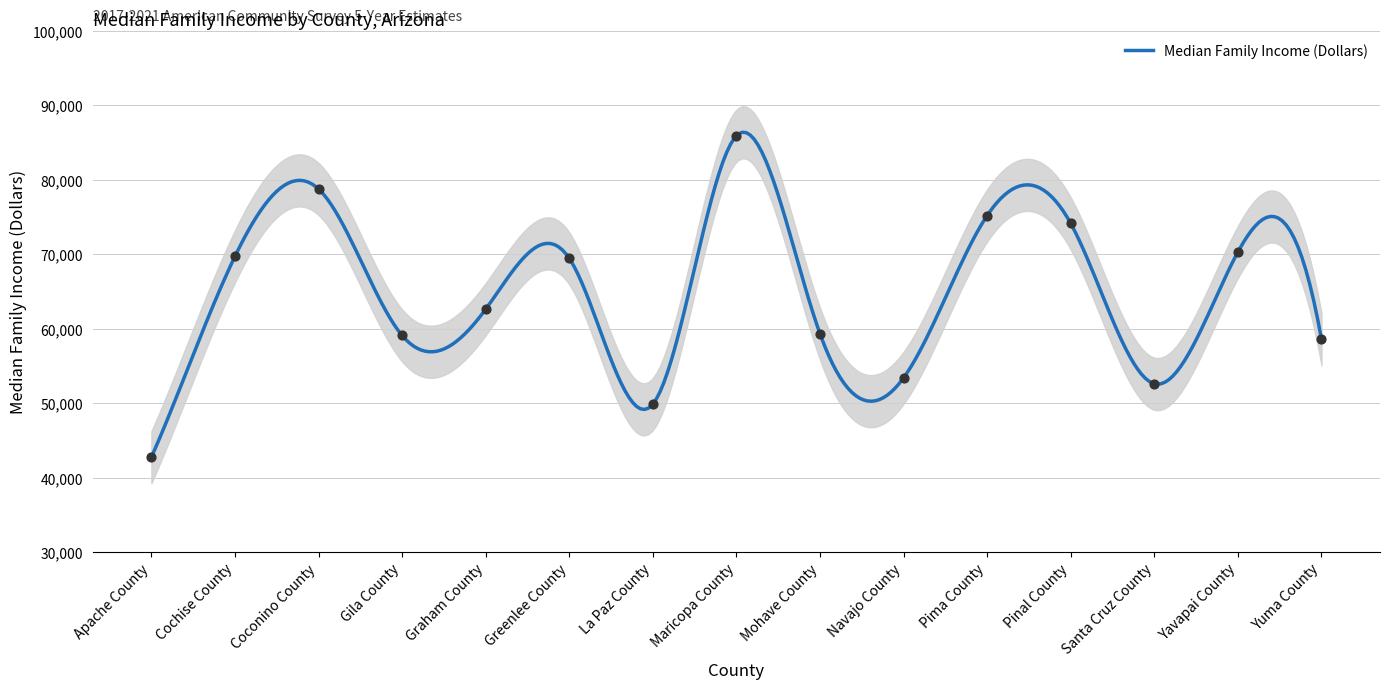

What is the ratio of the value at La Paz County to the value at Navajo County?

0.9